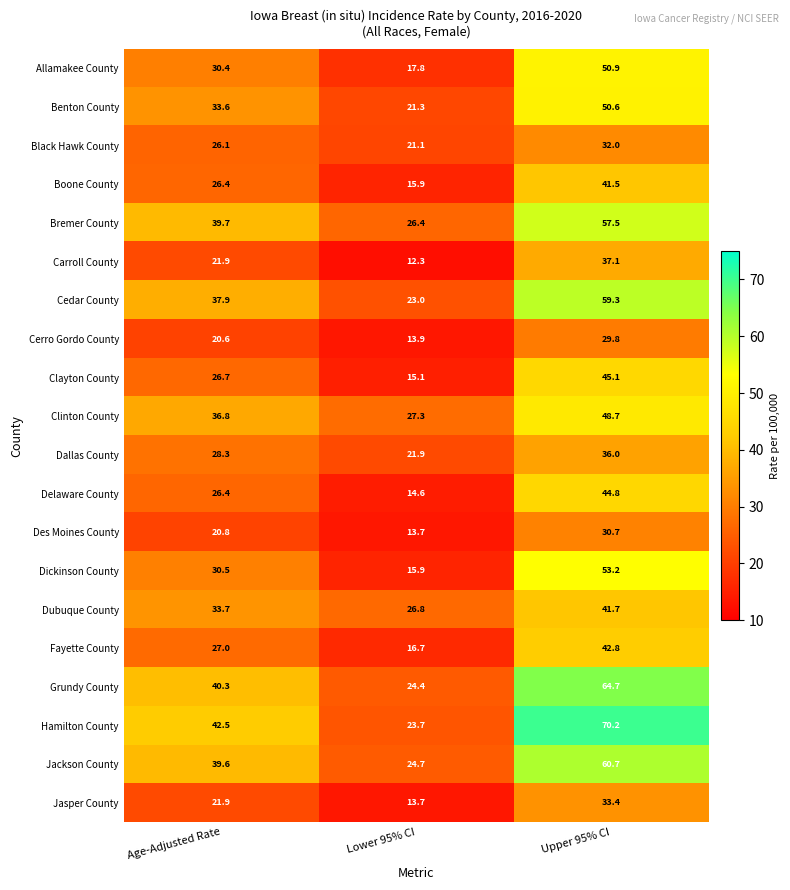

At which category is the sum across all series the highest?

Upper 95% CI